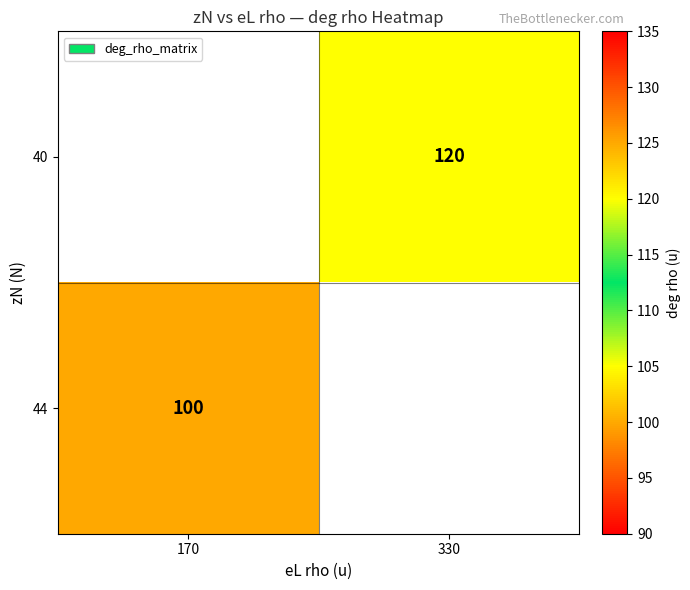

What is the smallest value displayed?

100.0